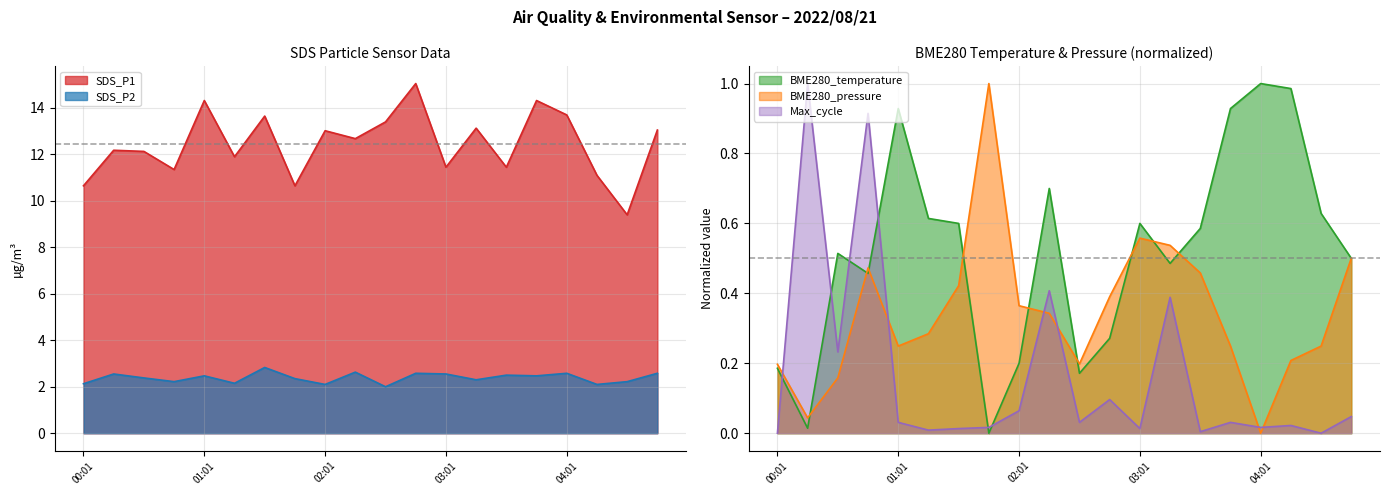

Where is the first local minimum for SDS_P2?

00:46